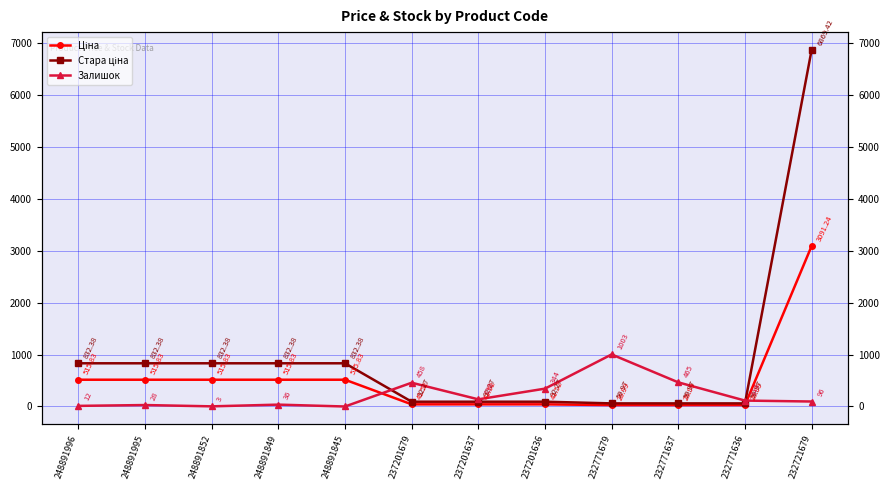

How many values in the Залишок series are below 114?

6